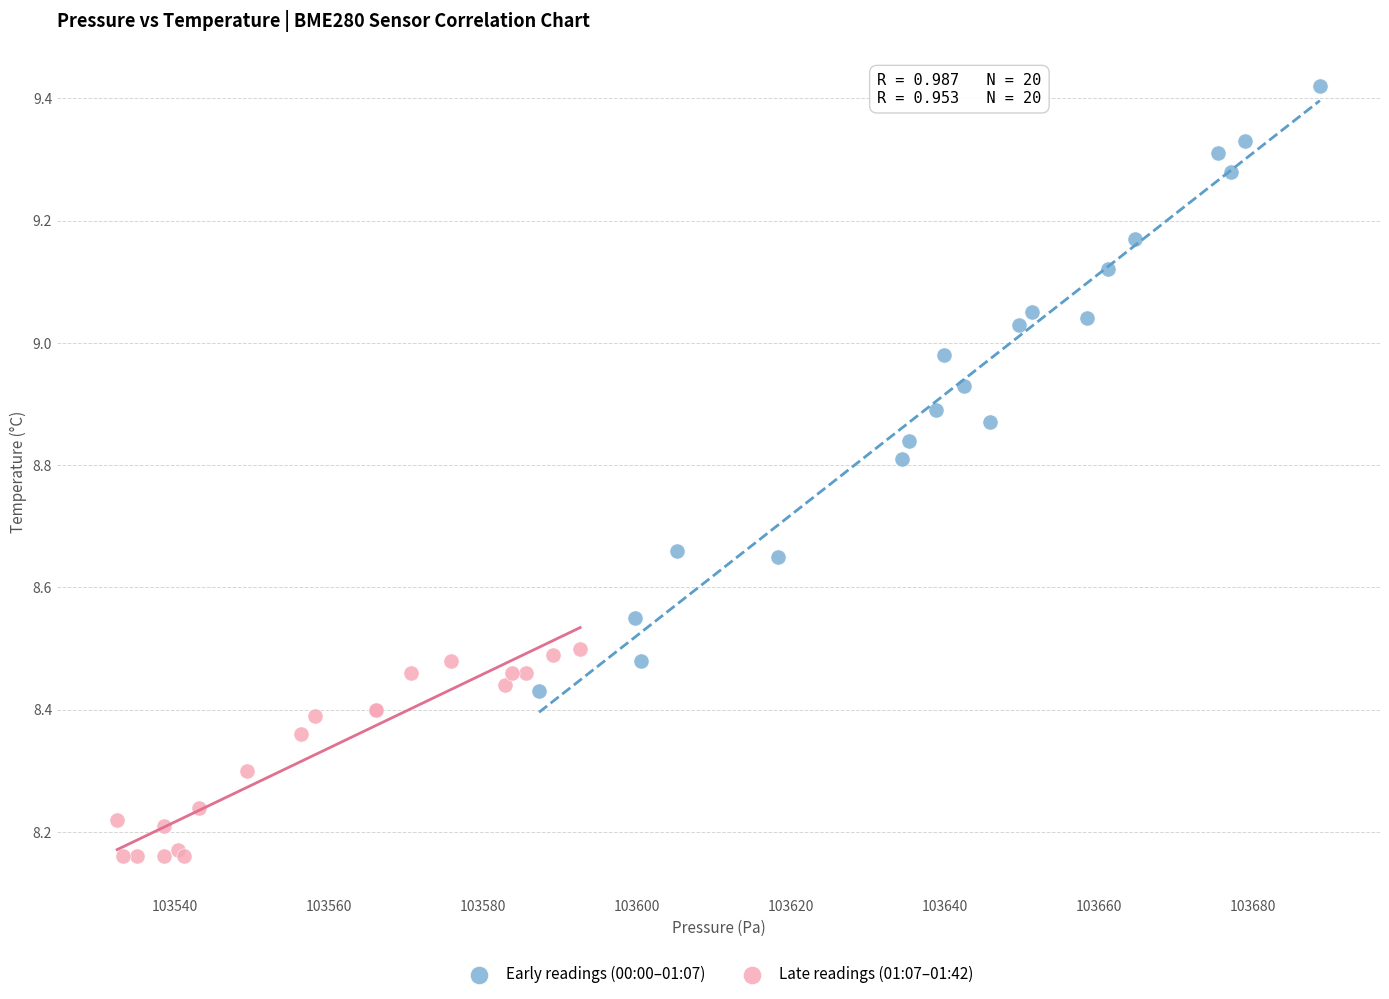

Which series contains the highest Y value?

Early readings (00:00–01:07)